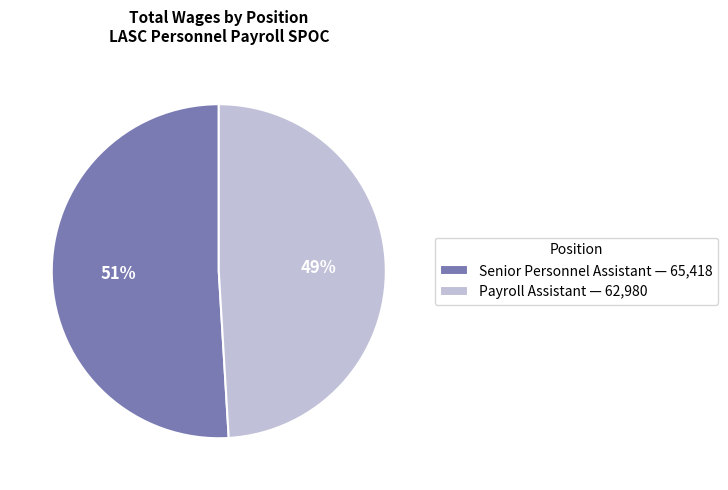

Does Senior Personnel Assistant account for over 50% of the chart?

Yes